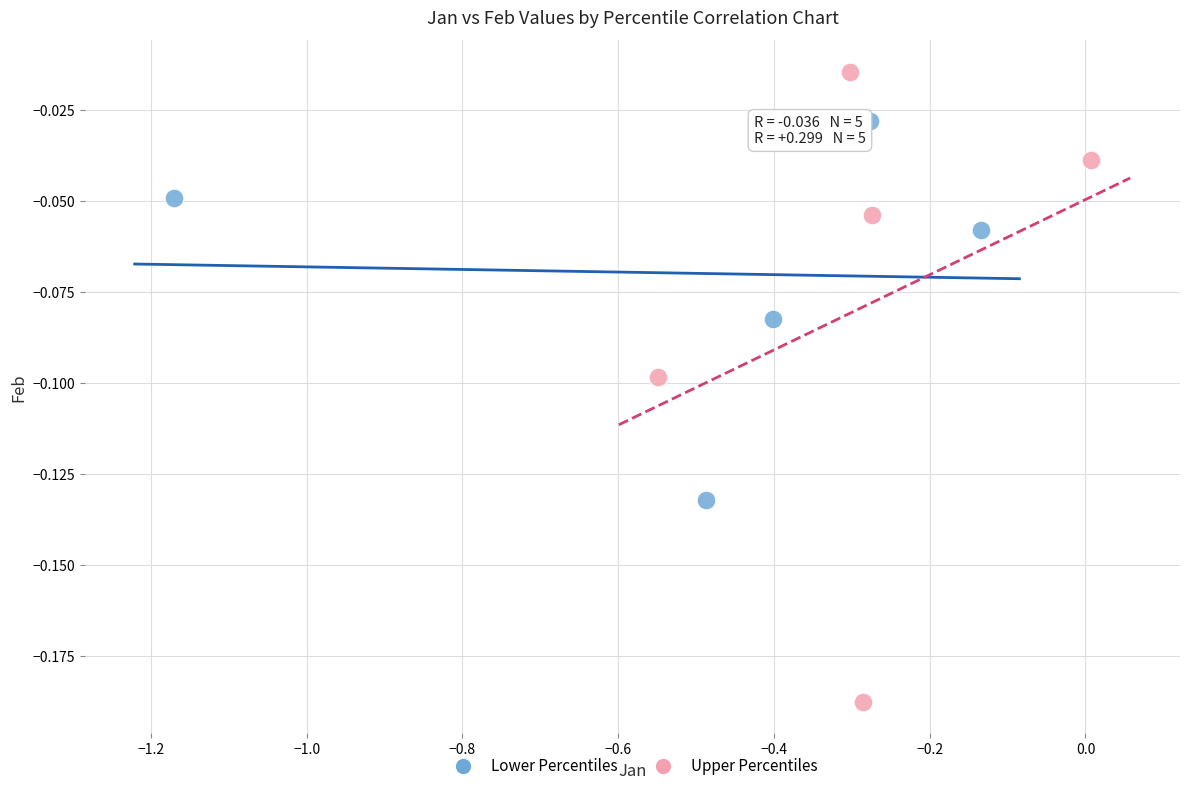

Which series contains the highest Y value?

Upper Percentiles